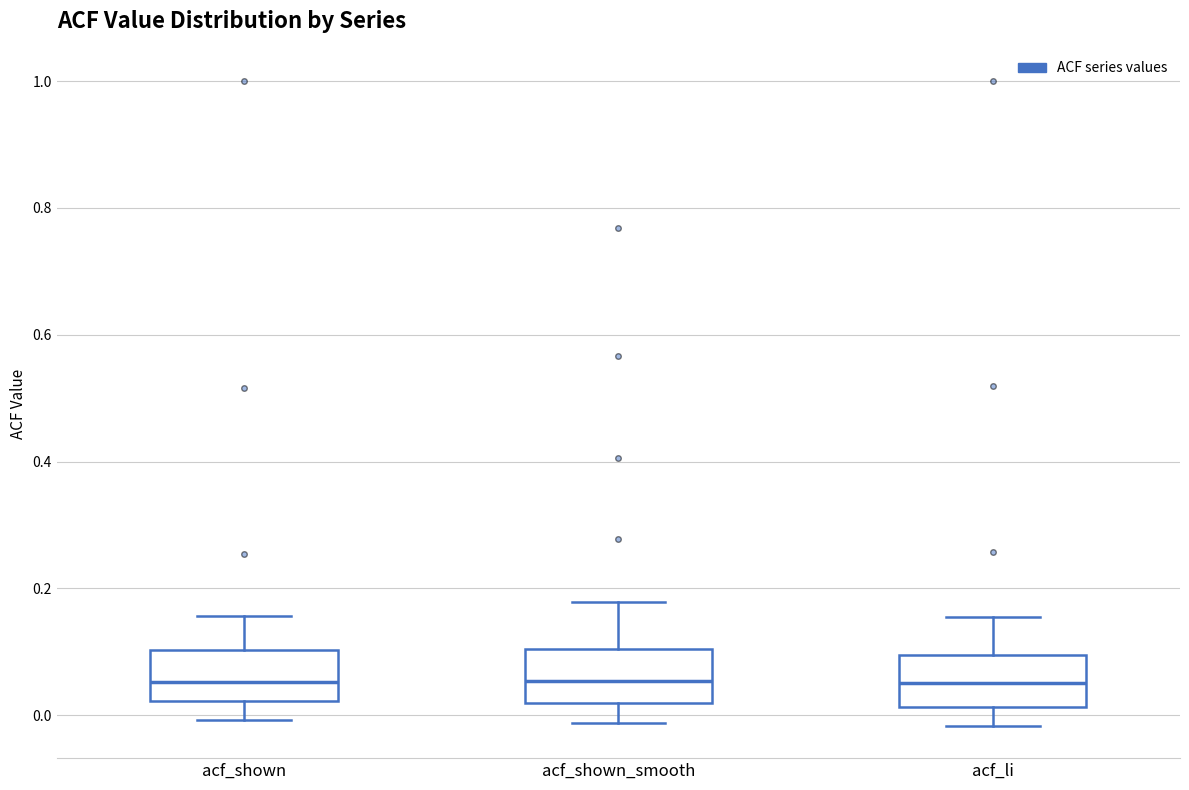

Reading left to right, transcribe this box plot: for each box, give where its median line is, the range the box spans, and where its two whiskers end, as read against the y-axis. The values are not printed on the chart, so give them approximately, as read against the axis.

acf_shown: median 0.06, box 0.02 to 0.10, whiskers 0.00 to 0.16
acf_shown_smooth: median 0.06, box 0.02 to 0.10, whiskers -0.02 to 0.18
acf_li: median 0.06, box 0.02 to 0.10, whiskers -0.02 to 0.16